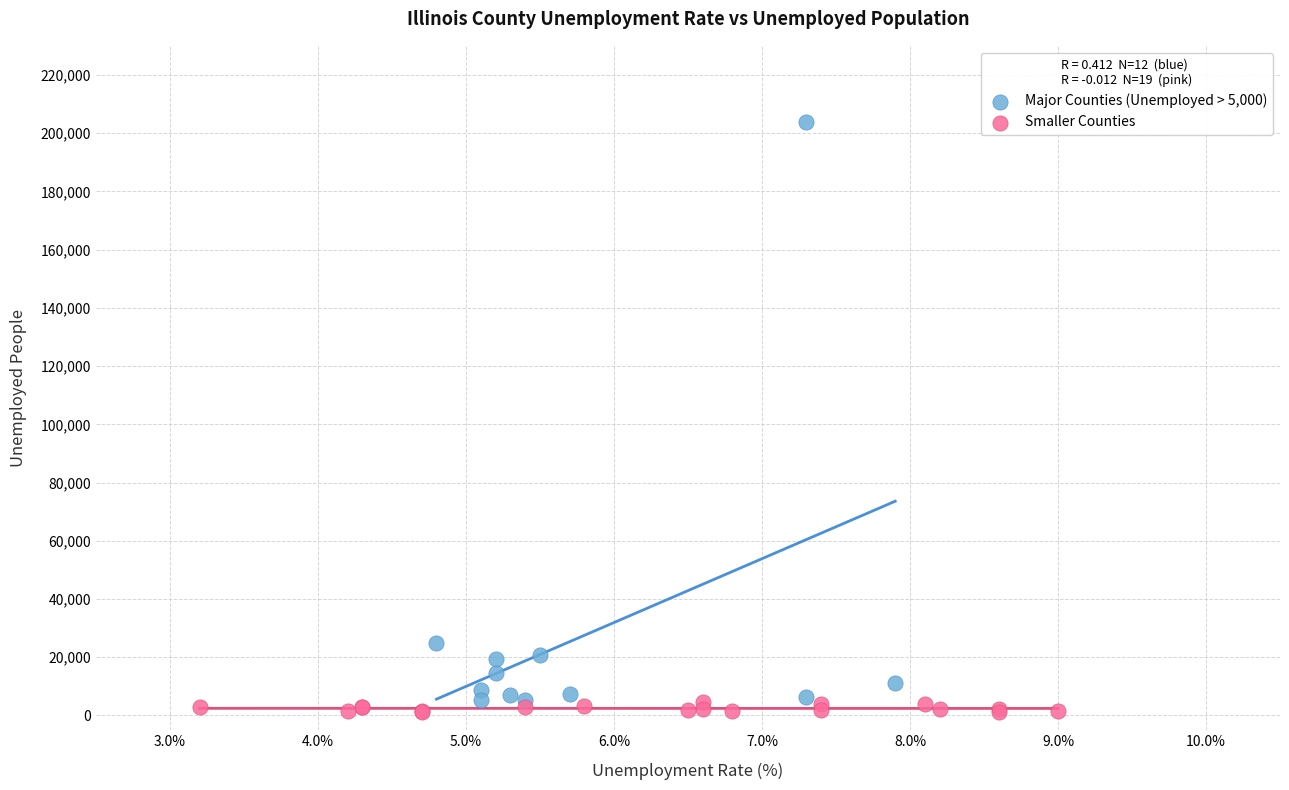

Which series has the widest spread of Y values?

Major Counties (Unemployed > 5,000)